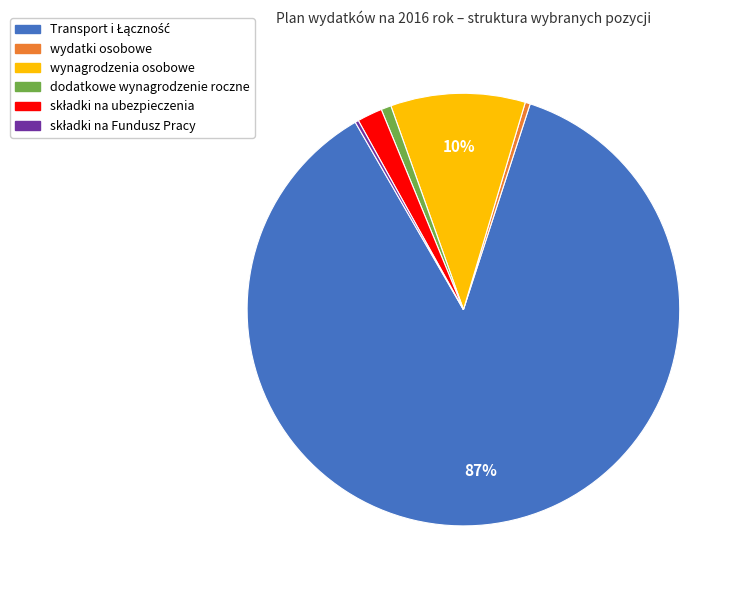

To the nearest percent, what is the average slice percentage?

17%